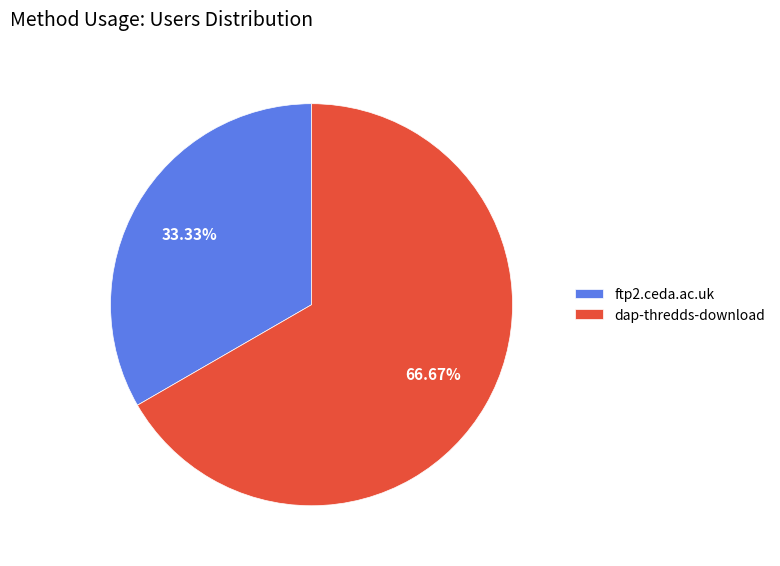

What is the majority slice?

dap-thredds-download